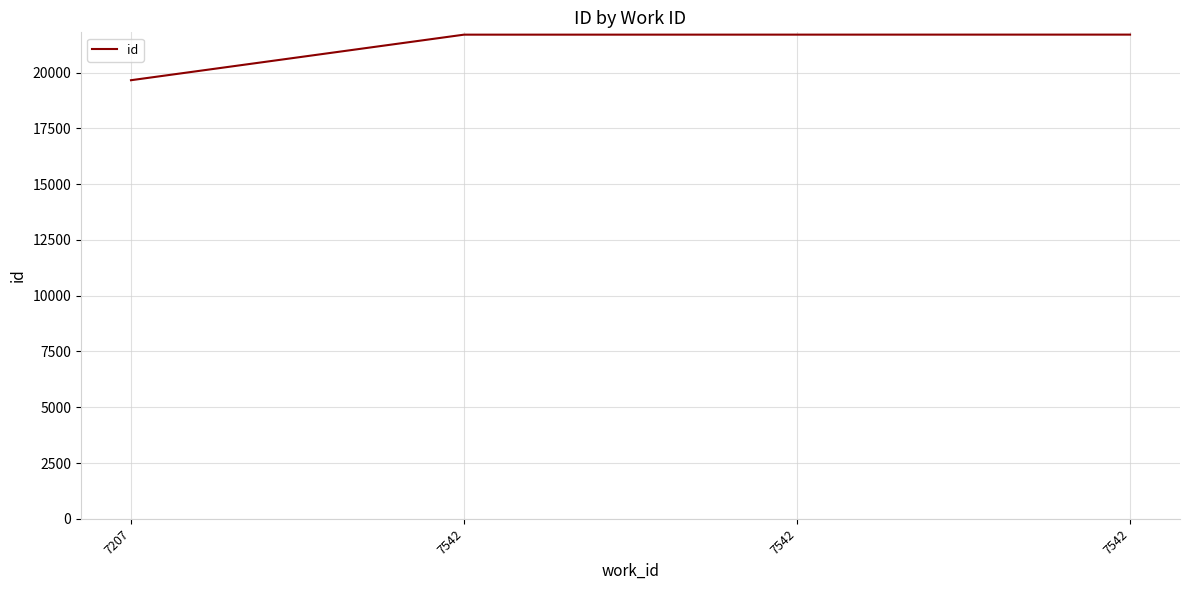

How many categories are shown in the chart?

4